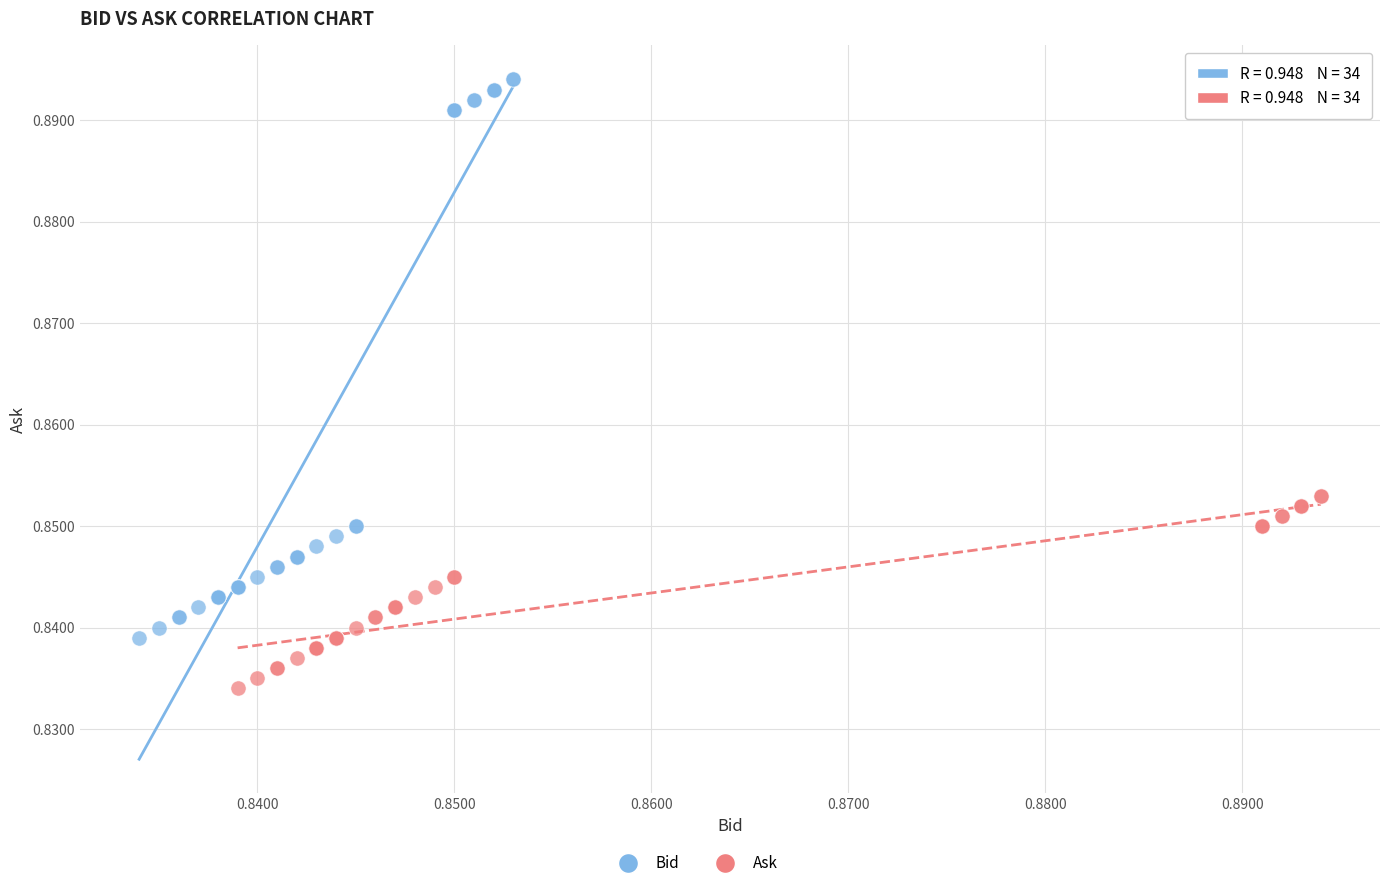

Which series has the largest Y range (max minus min)?

Bid